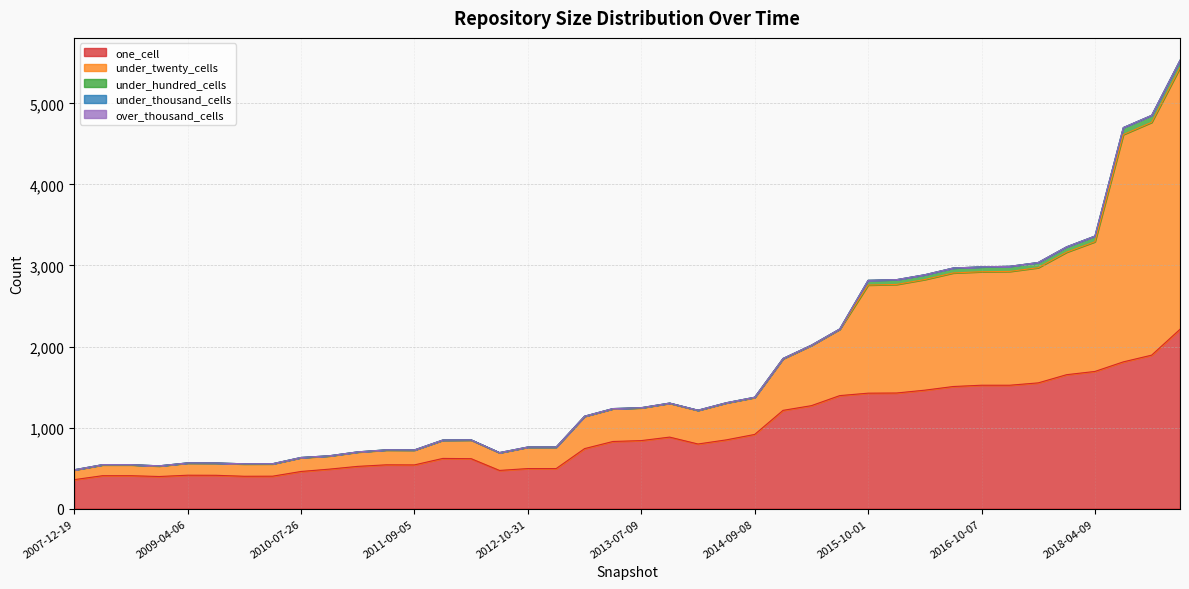

At how many categories does at least one series exceed 3039?

1